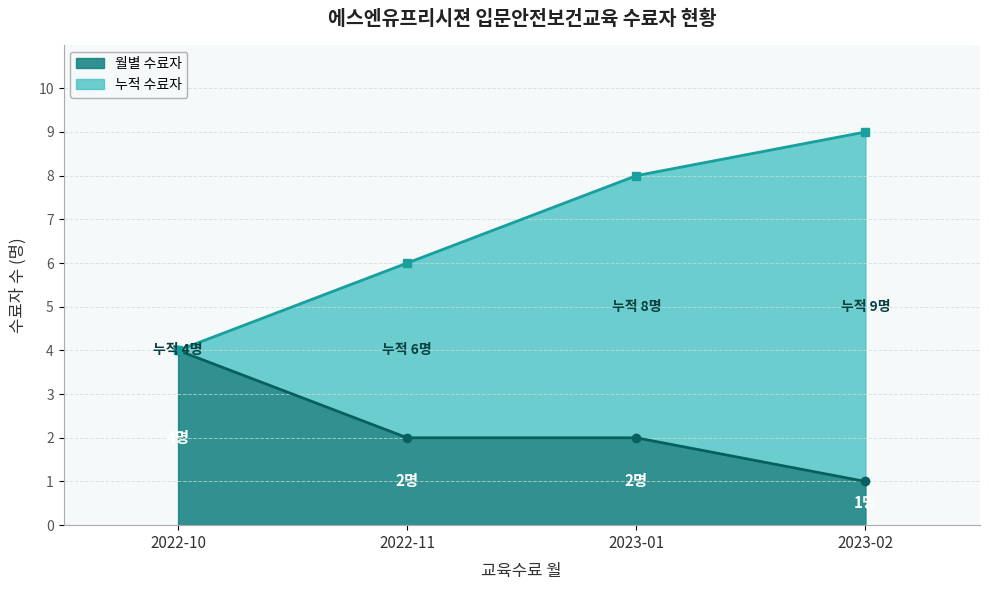

What is the change in value from 2022-10 to 2022-11?

-2